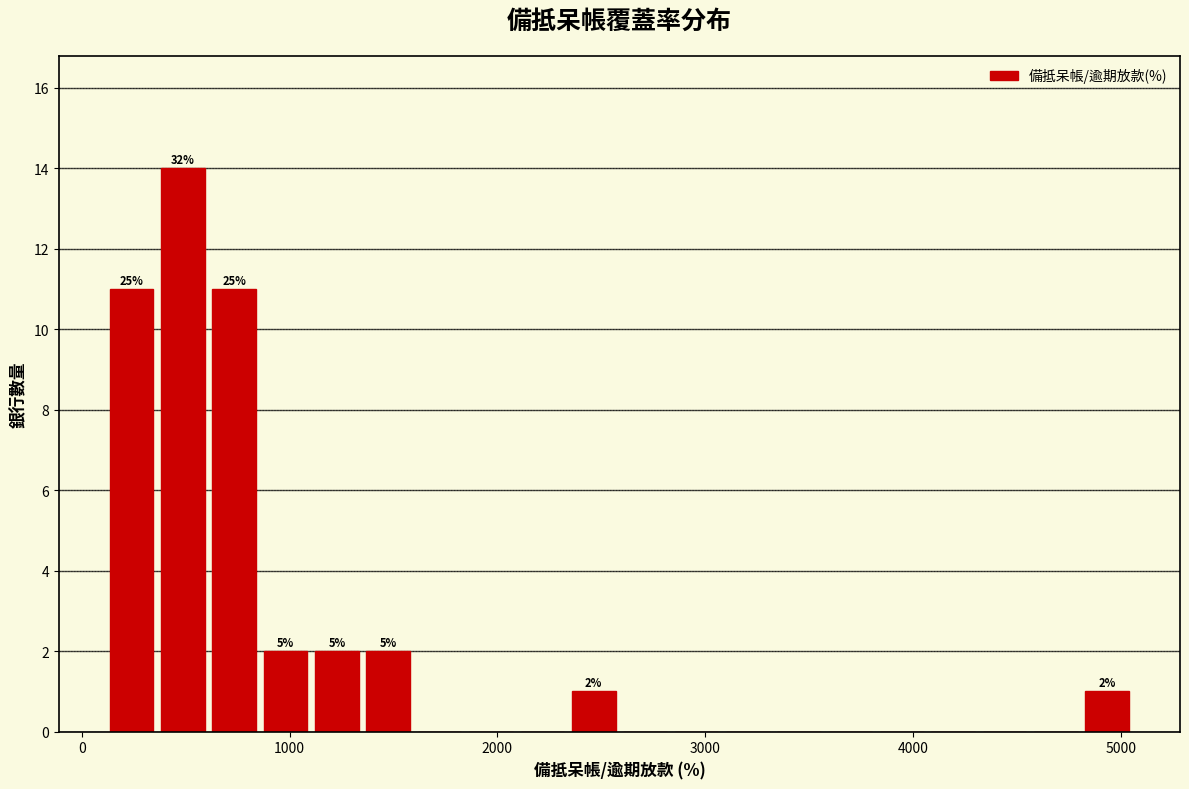

Read against the x-axis, roughly where is the centre of the tallest bar?

500